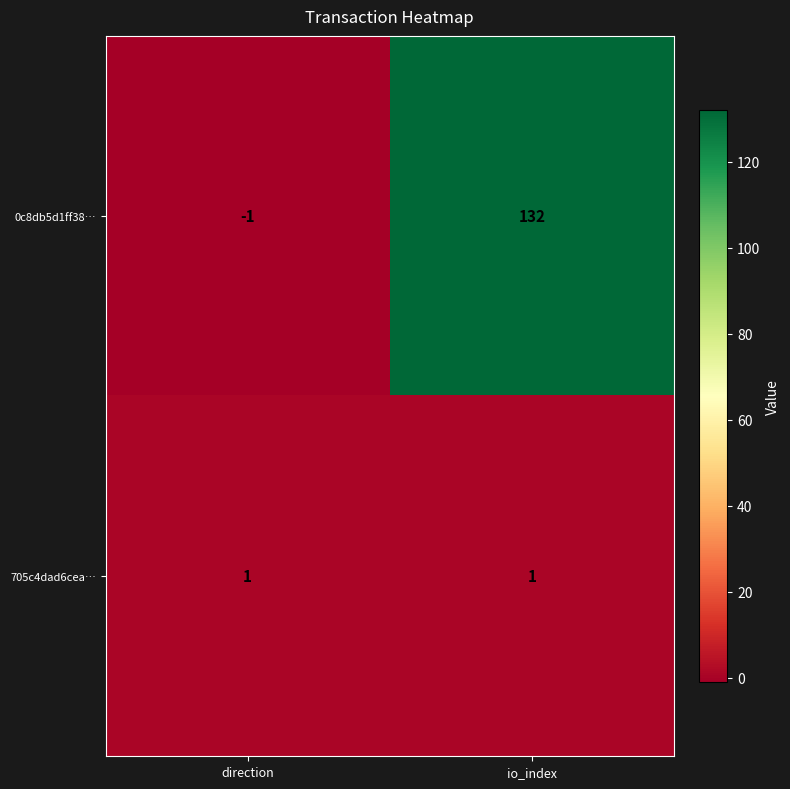

List the series in order of their overall mean, lowest first.

705c4dad6cea…, 0c8db5d1ff38…